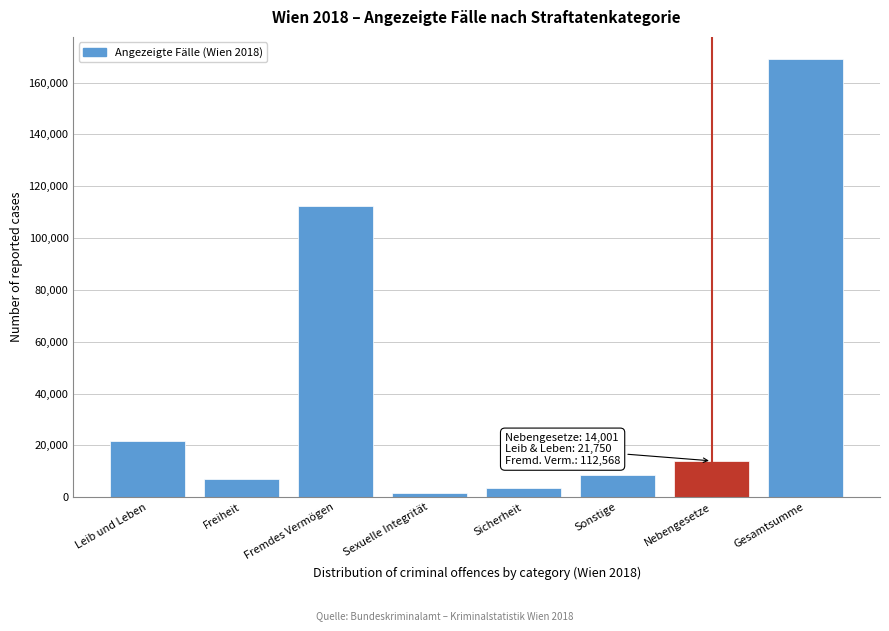

Reading left to right, what are all the values shown in this chart?

Leib und Leben=21750	Freiheit=6969	Fremdes Vermögen=112568	Sexuelle Integrität=1650	Sicherheit=3686	Sonstige=8566	Nebengesetze=14001	Gesamtsumme=169190